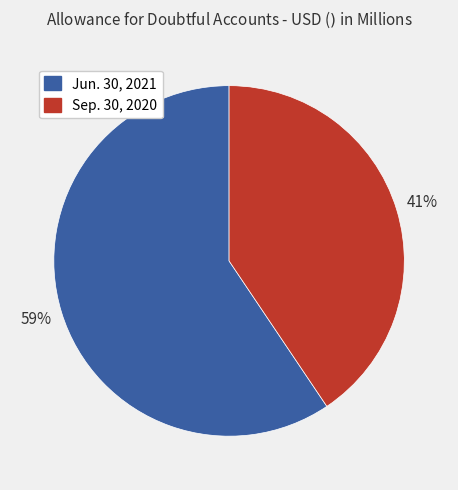

Approximately how many times larger is the value at Sep. 30, 2020 compared to Jun. 30, 2021?

0.7